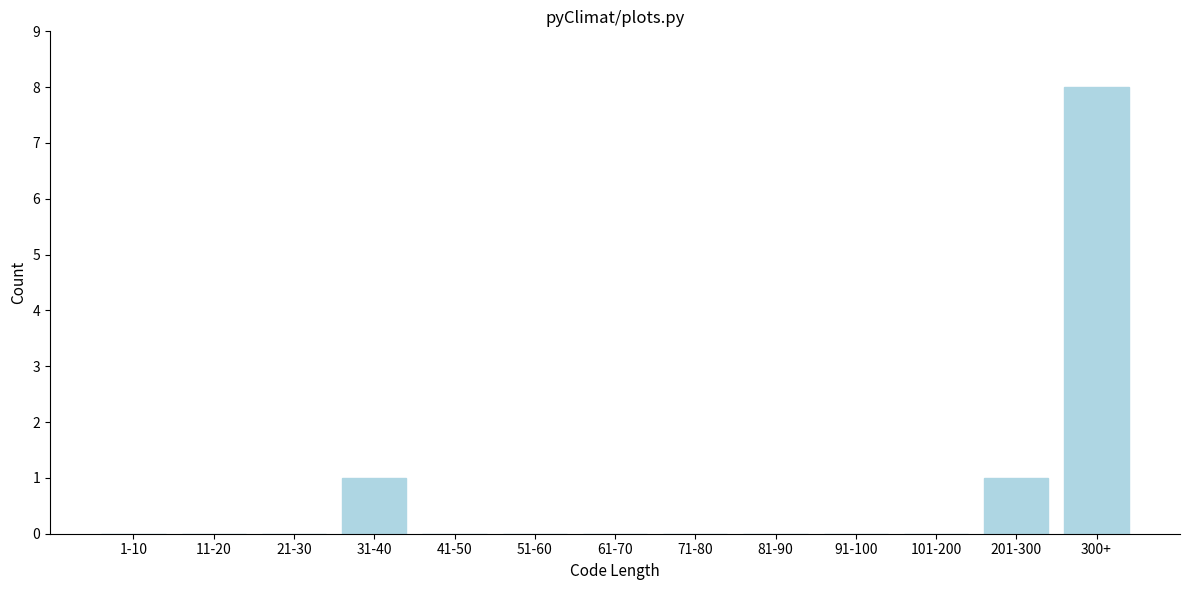

Reading right to left, transcribe all the data shown in this chart.

300+=8	201-300=1	101-200=0	91-100=0	81-90=0	71-80=0	61-70=0	51-60=0	41-50=0	31-40=1	21-30=0	11-20=0	1-10=0